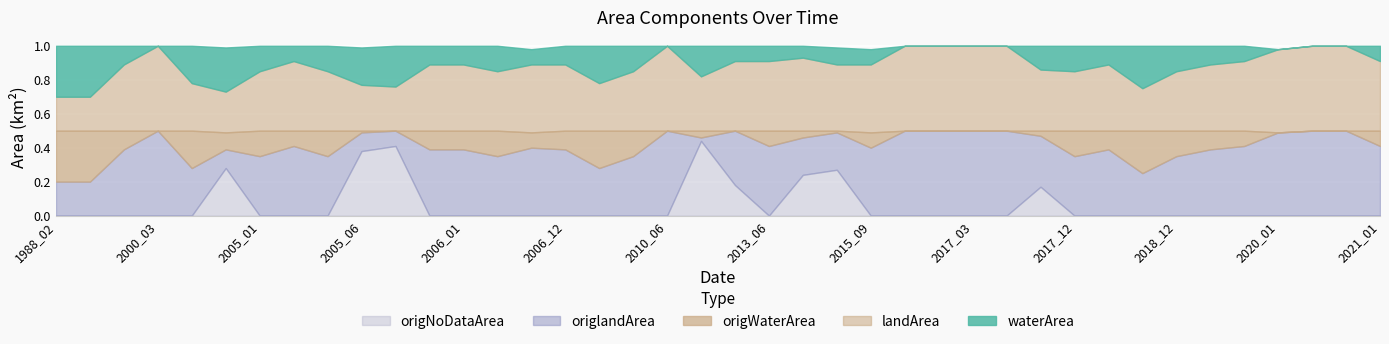

Which series changed the most between 2009_01 and 2020_03?

waterArea